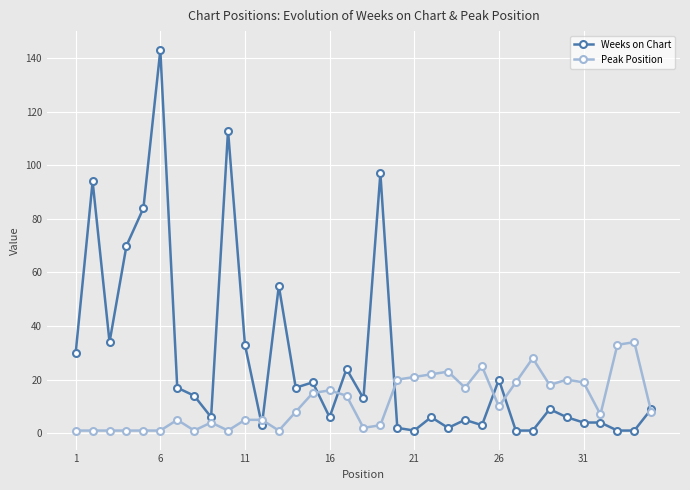

What is the maximum value for Weeks on Chart?

143